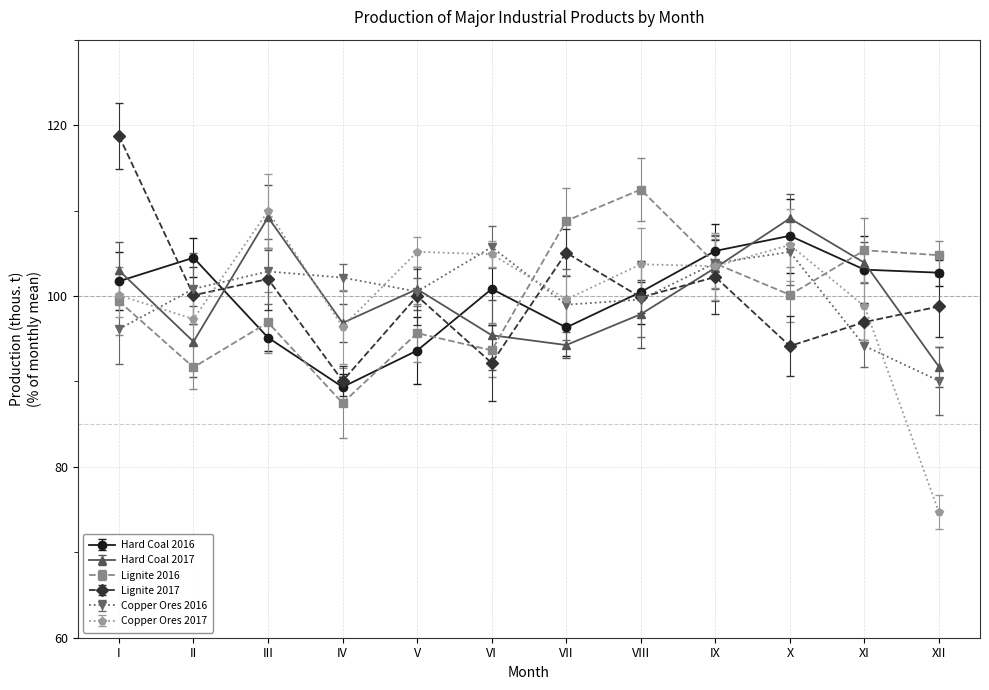

Reading left to right, transcribe all the data shown in this chart.

Hard Coal 2016: 101.7	104.5	95.1	89.3	93.6	100.8	96.3	100.5	105.3	107.0	103.1	102.7
Hard Coal 2017: 103.0	94.7	109.2	96.8	100.8	95.4	94.3	97.9	103.3	109.1	103.9	91.7
Lignite 2016: 99.4	91.6	96.9	87.5	95.6	93.6	108.8	112.5	103.8	100.1	105.3	104.8
Lignite 2017: 118.7	100.1	102.0	90.1	100.0	92.2	105.1	99.8	102.2	94.1	96.9	98.8
Copper Ores 2016: 96.1	100.8	102.9	102.2	100.5	105.7	99.0	99.6	103.9	105.2	94.2	90.1
Copper Ores 2017: 100.1	97.3	109.9	96.4	105.2	104.9	99.6	103.7	103.5	106.0	98.8	74.7